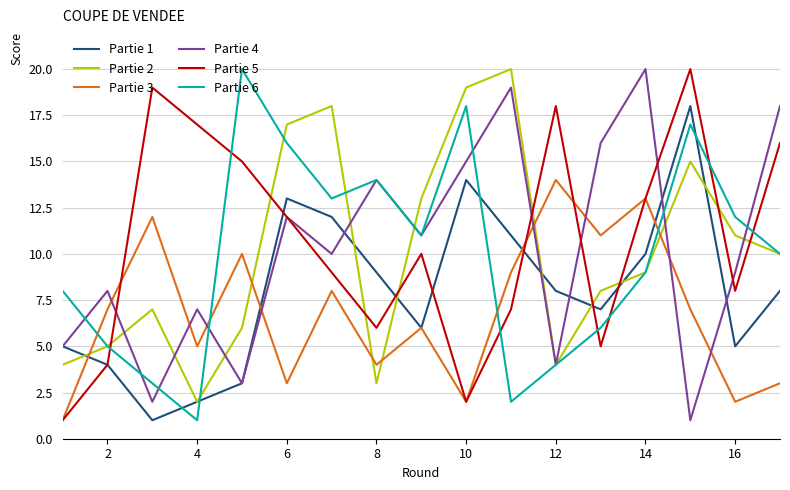

What is the maximum value shown in the chart?

20